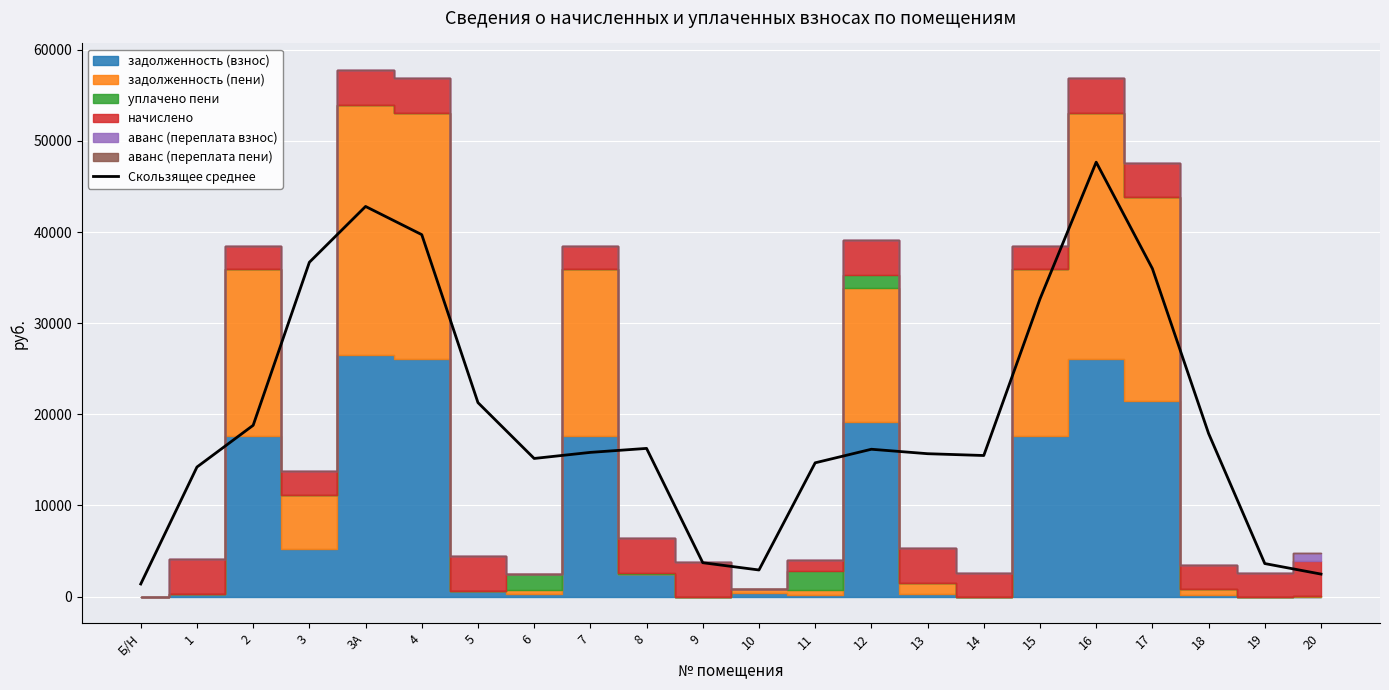

At which category does the data reach its first local valley?

6